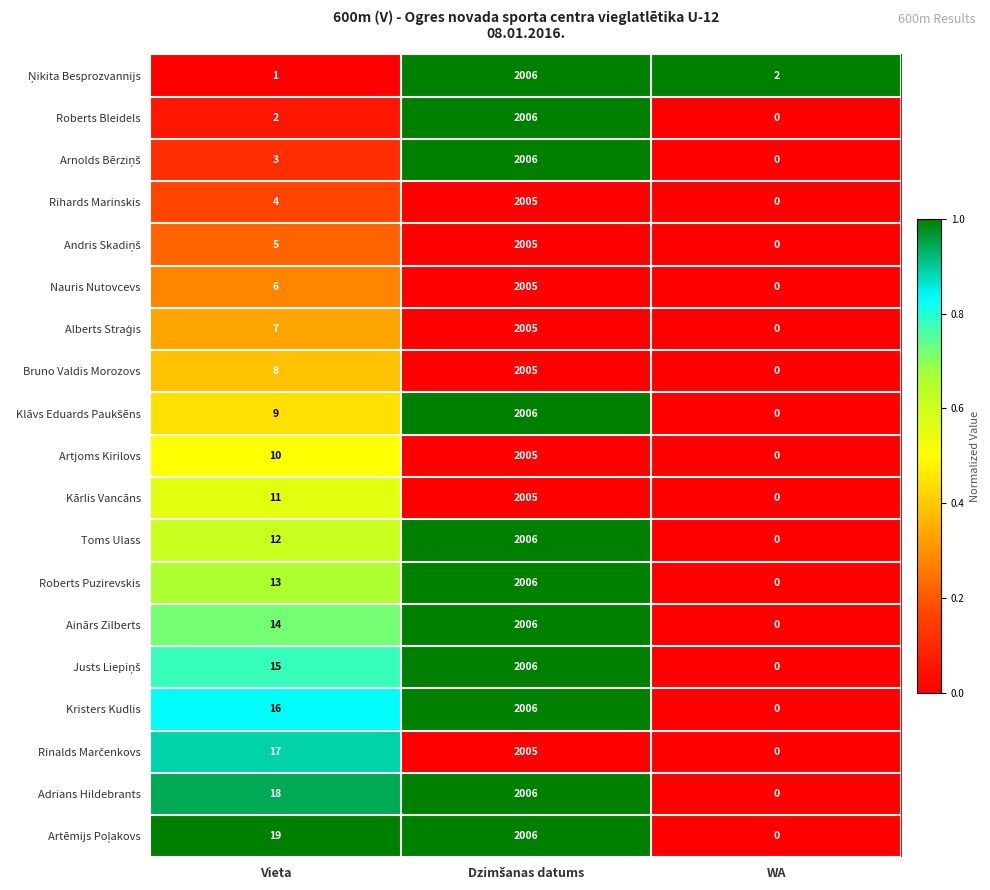

True or false: Kristers Kudlis has a value of 7 at Vieta.

False